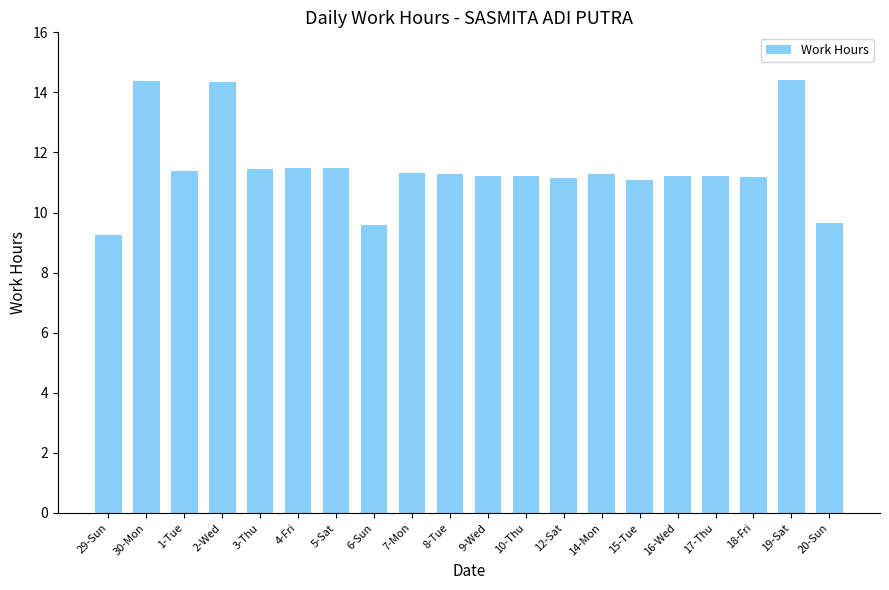

What is the label of the 17th bar from the left?

17-Thu